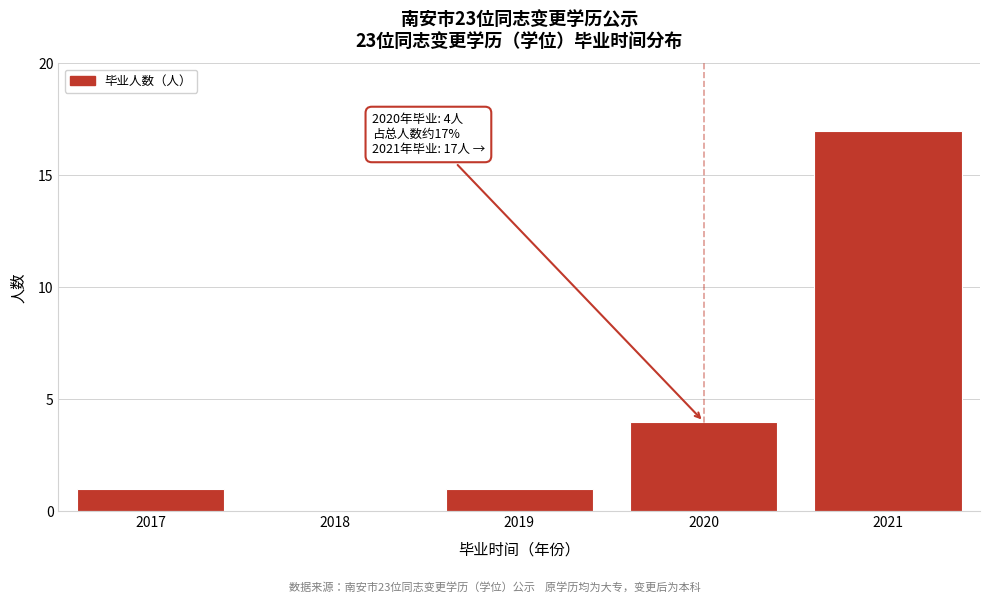

Reading left to right, transcribe all the data shown in this chart.

2017=1	2018=0	2019=1	2020=4	2021=17